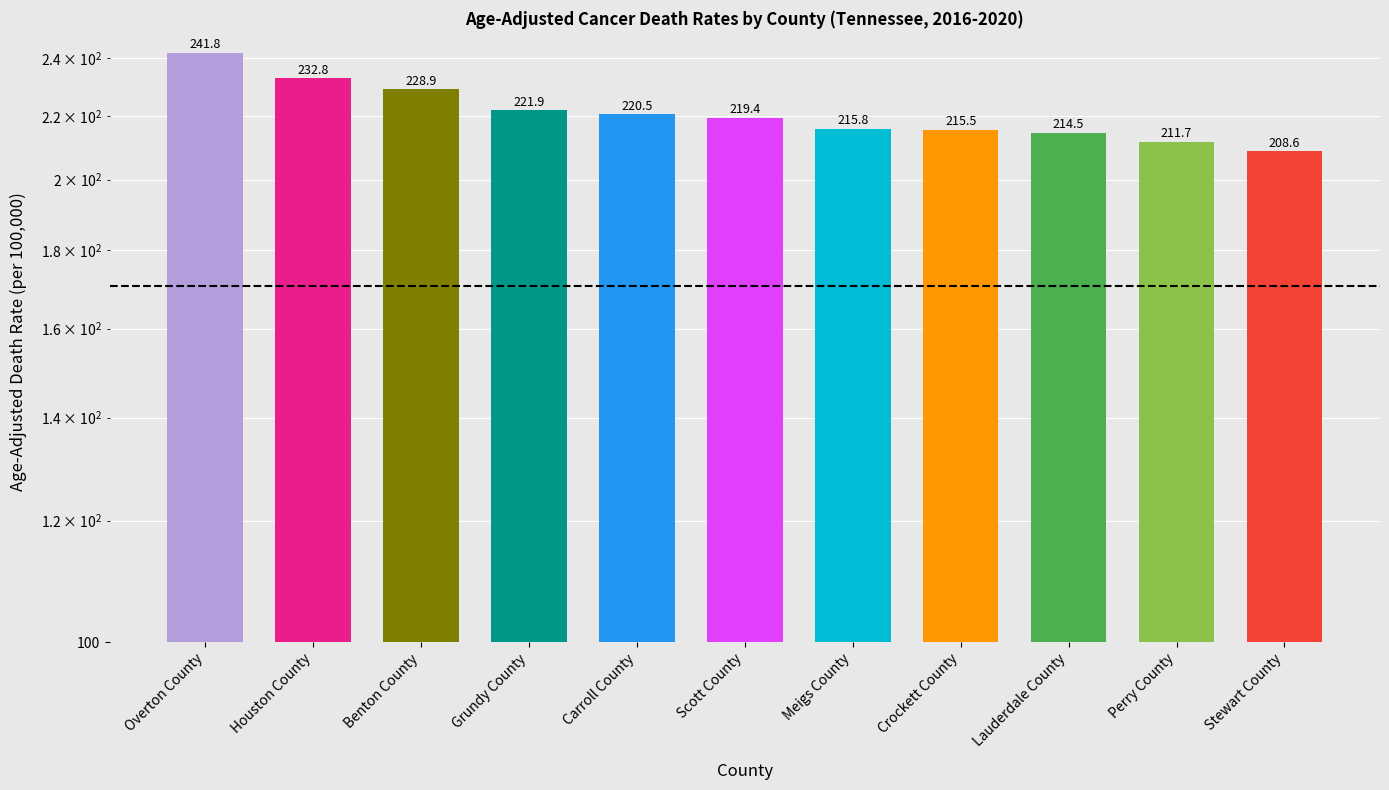

What is the approximate value at Lauderdale County?

214.5